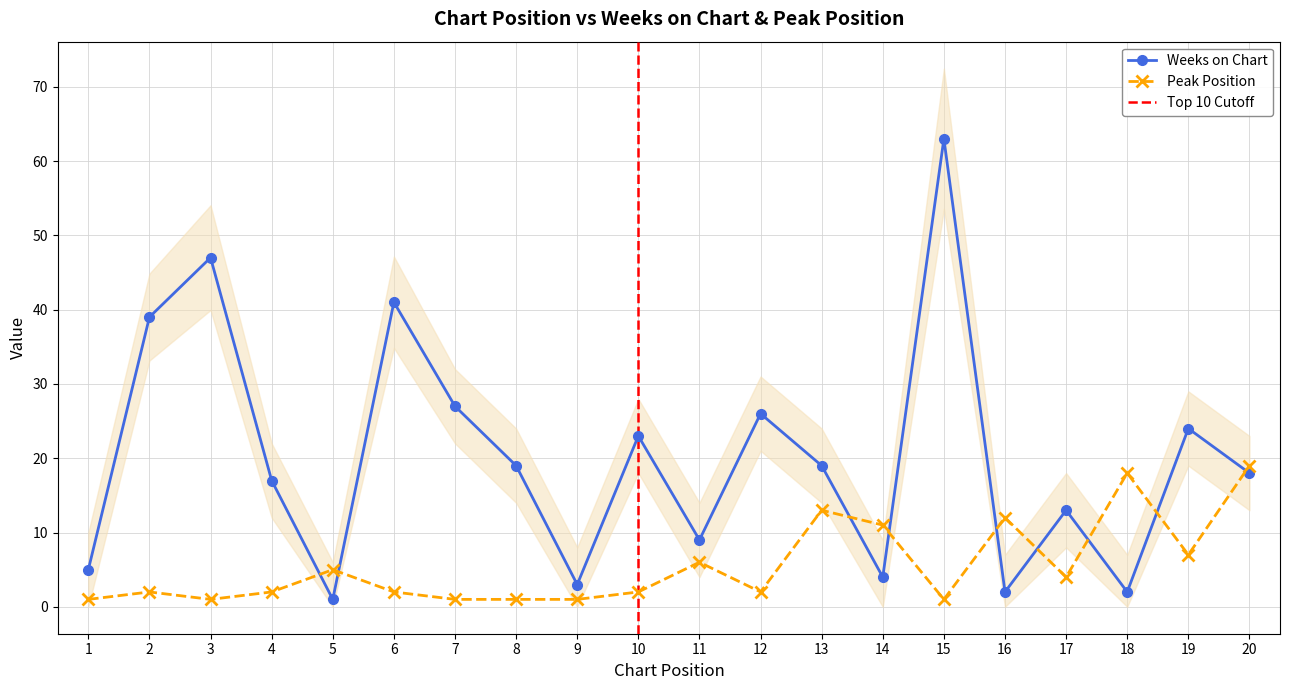

Is it true that Weeks on Chart equals 18 at 20?

True